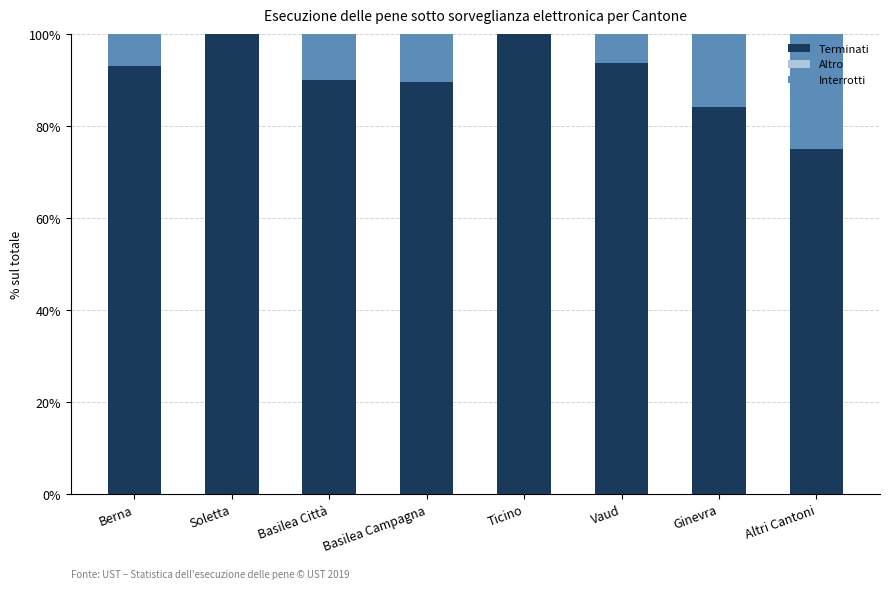

What is the total value across all series at Berna?

100.0